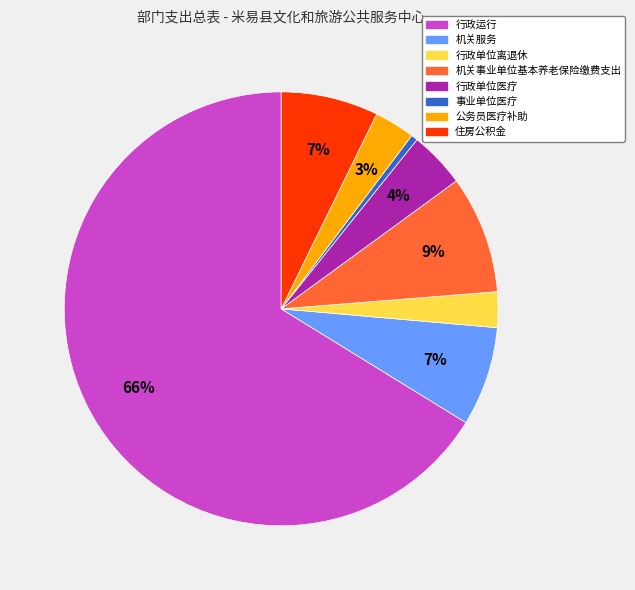

Between 公务员医疗补助 and 住房公积金, which is larger?

住房公积金